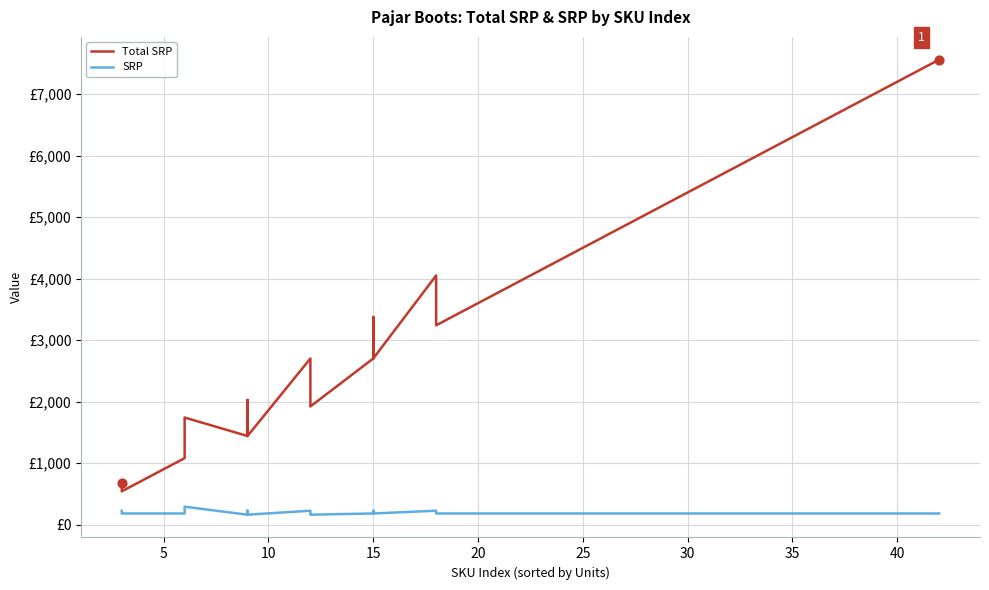

Which series has the largest Y range (max minus min)?

Total SRP